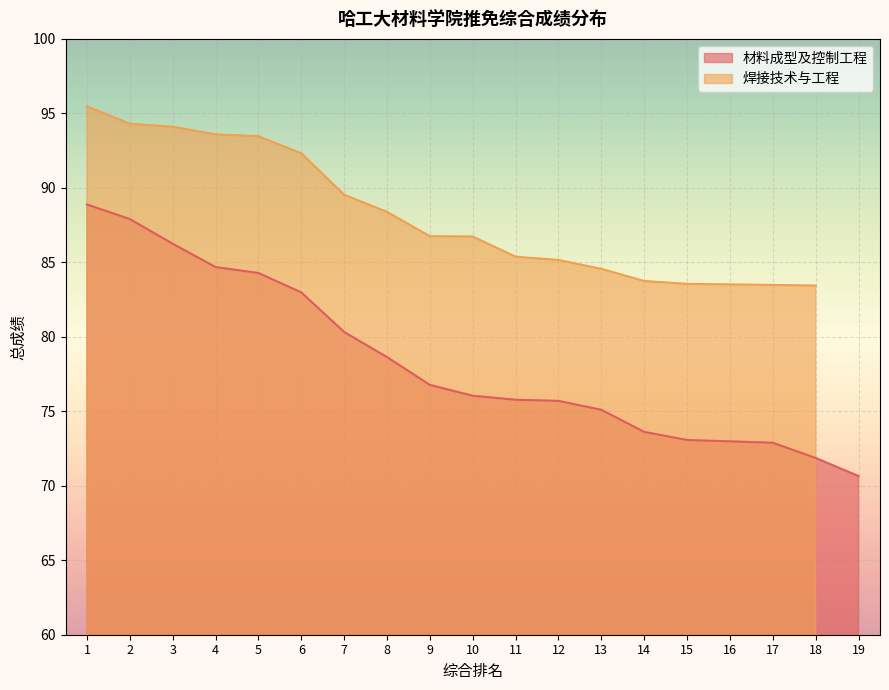

The value at 13 is 17.2. True or false?

False